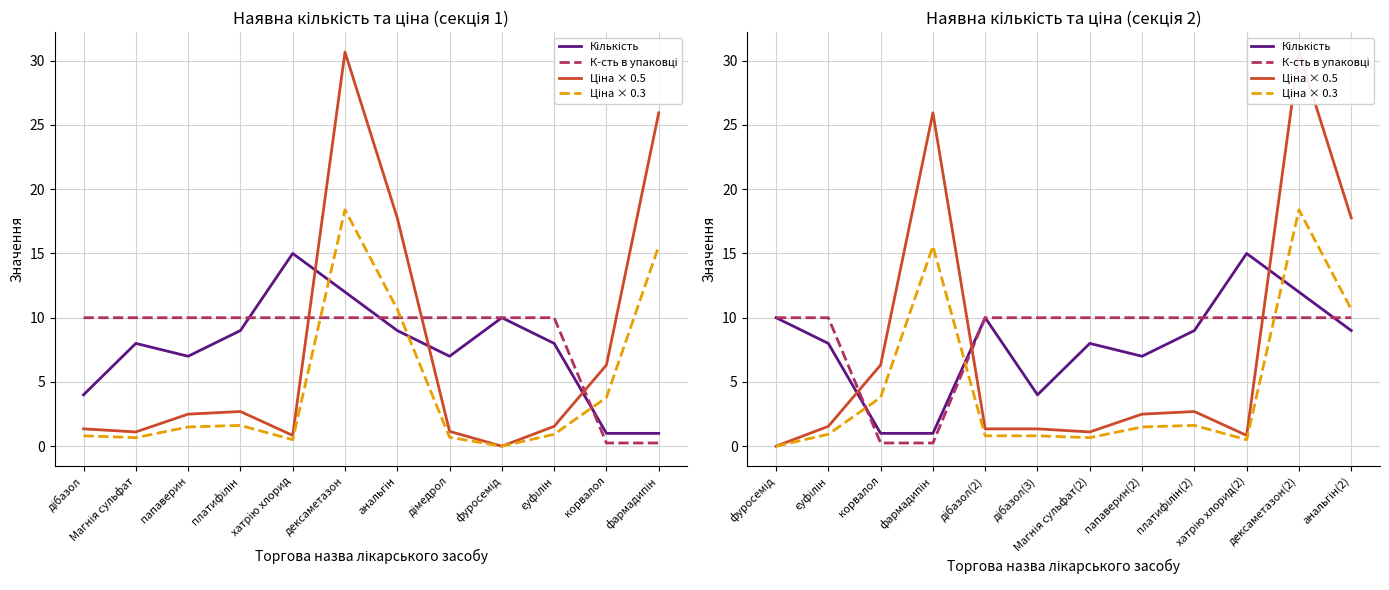

What is the minimum value for Кількість?

1.0